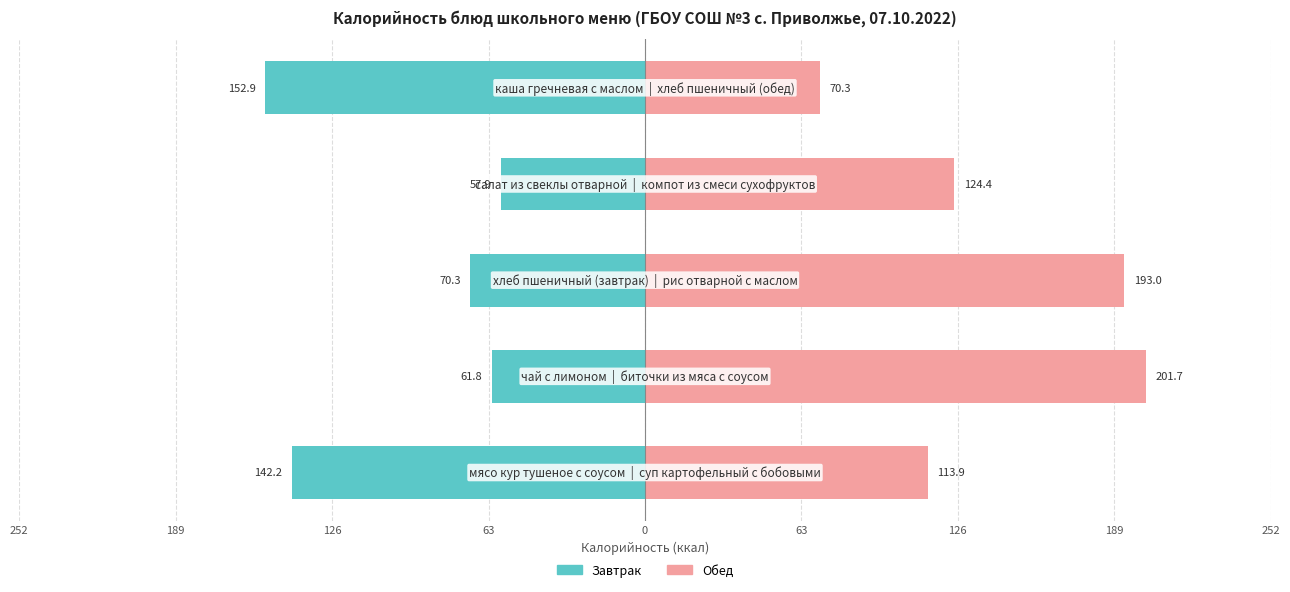

Reading left to right, extract all data points from this chart.

Калорийность (завтрак): 252=-142.2	189=-61.8	126=-70.3	63=-57.9	0=-152.9
Калорийность (обед): 252=113.9	189=201.7	126=193.0	63=124.4	0=70.3